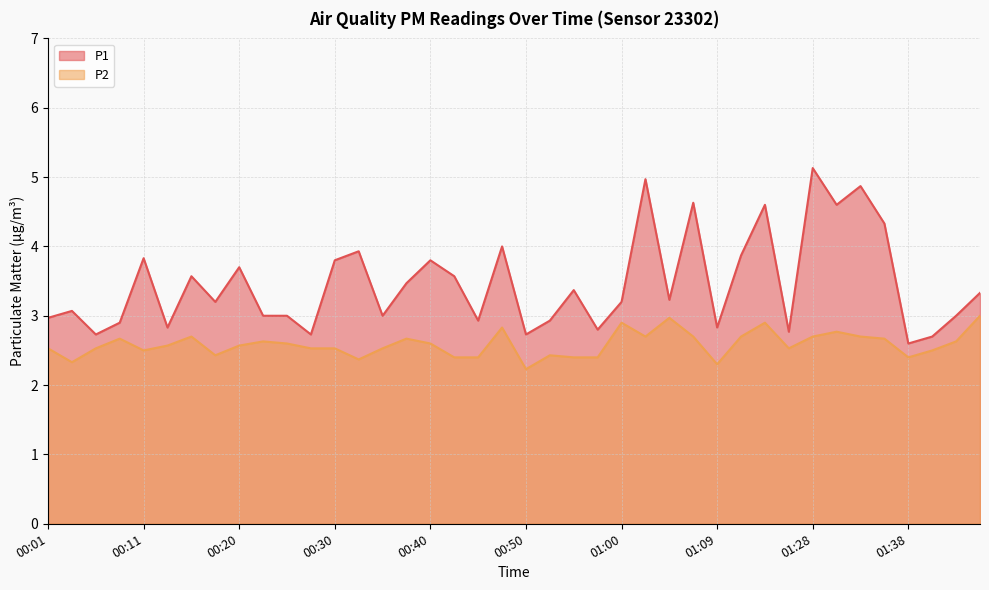

Is it true that P1 equals 5.9 at 00:40?

False